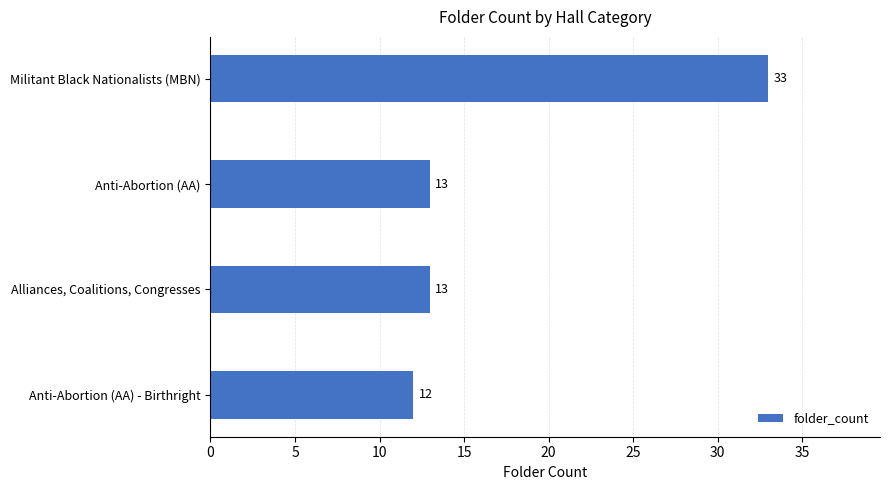

Which has a higher value, Militant Black Nationalists (MBN) or Anti-Abortion (AA)?

Militant Black Nationalists (MBN)